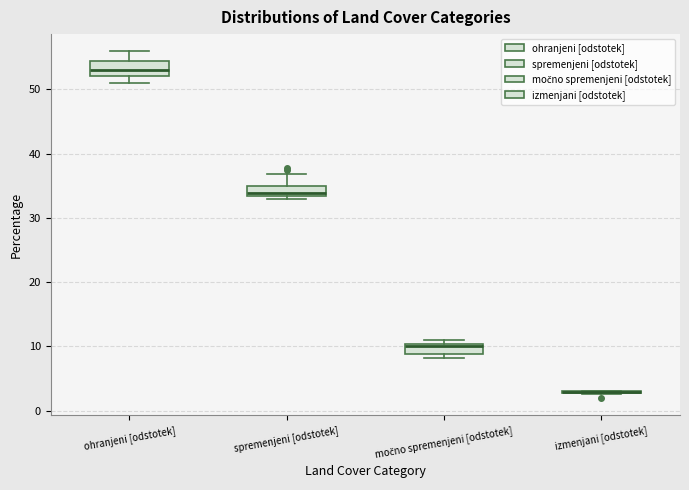

Where is the upper edge of the box for ohranjeni [odstotek] on the y-axis? The values are not printed on the chart, so give them approximately, as read against the axis.

54